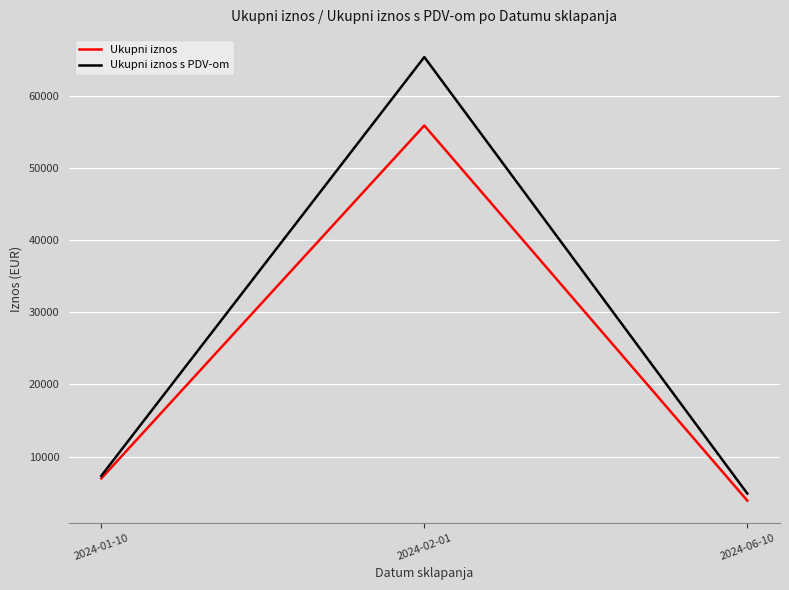

How many lines are shown in the chart?

2